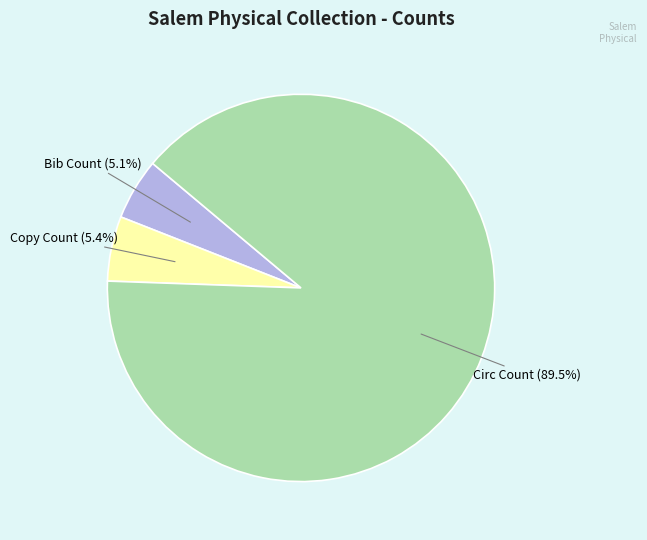

What is the total percentage of Circ Count and Bib Count?

94.6%